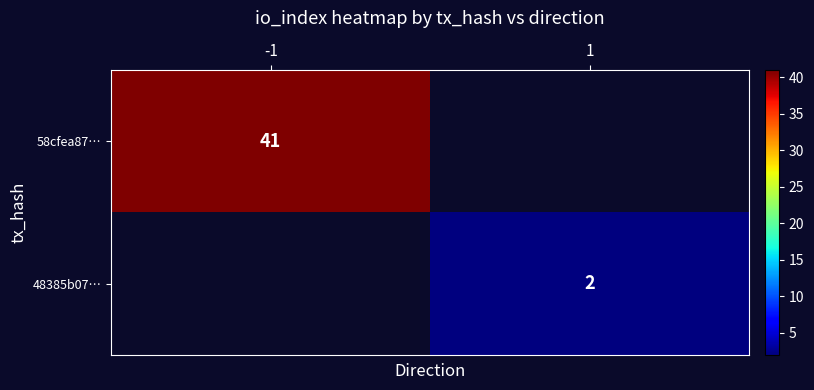

True or false: 58cfea87… has a value of 62 at -1.

False